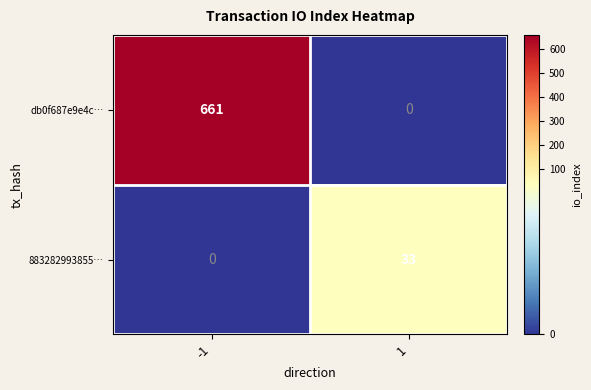

Rank the series at 1 from lowest to highest value.

db0f687e9e4c…, 883282993855…